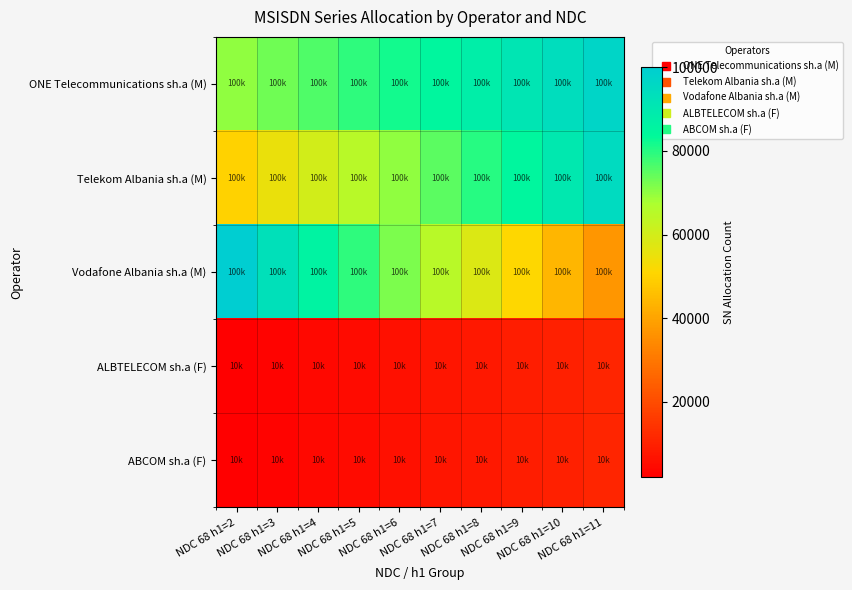

Reading right to left, transcribe all the data shown in this chart.

ONE Telecommunications sh.a (M): NDC 68 h1=11=97000.0	NDC 68 h1=10=94000.0	NDC 68 h1=9=91000.0	NDC 68 h1=8=88000.0	NDC 68 h1=7=85000.0	NDC 68 h1=6=82000.0	NDC 68 h1=5=79000.0	NDC 68 h1=4=76000.0	NDC 68 h1=3=73000.0	NDC 68 h1=2=70000.0
Telekom Albania sh.a (M): NDC 68 h1=11=95000.0	NDC 68 h1=10=90000.0	NDC 68 h1=9=85000.0	NDC 68 h1=8=80000.0	NDC 68 h1=7=75000.0	NDC 68 h1=6=70000.0	NDC 68 h1=5=65000.0	NDC 68 h1=4=60000.0	NDC 68 h1=3=55000.0	NDC 68 h1=2=50000.0
Vodafone Albania sh.a (M): NDC 68 h1=11=37000.0	NDC 68 h1=10=44000.0	NDC 68 h1=9=51000.0	NDC 68 h1=8=58000.0	NDC 68 h1=7=65000.0	NDC 68 h1=6=72000.0	NDC 68 h1=5=79000.0	NDC 68 h1=4=86000.0	NDC 68 h1=3=93000.0	NDC 68 h1=2=100000.0
ALBTELECOM sh.a (F): NDC 68 h1=11=11000.0	NDC 68 h1=10=10000.0	NDC 68 h1=9=9000.0	NDC 68 h1=8=8000.0	NDC 68 h1=7=7000.0	NDC 68 h1=6=6000.0	NDC 68 h1=5=5000.0	NDC 68 h1=4=4000.0	NDC 68 h1=3=3000.0	NDC 68 h1=2=2000.0
ABCOM sh.a (F): NDC 68 h1=11=11000.0	NDC 68 h1=10=10000.0	NDC 68 h1=9=9000.0	NDC 68 h1=8=8000.0	NDC 68 h1=7=7000.0	NDC 68 h1=6=6000.0	NDC 68 h1=5=5000.0	NDC 68 h1=4=4000.0	NDC 68 h1=3=3000.0	NDC 68 h1=2=2000.0